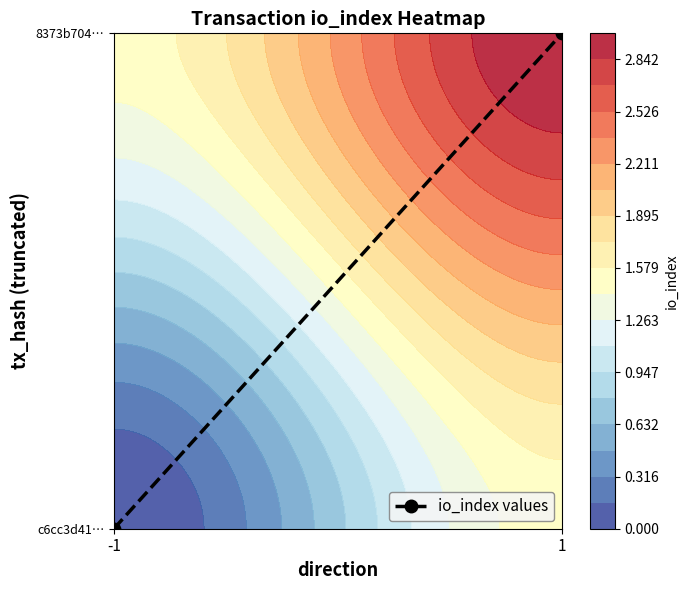

Count the values in the range 0 to 1.

2